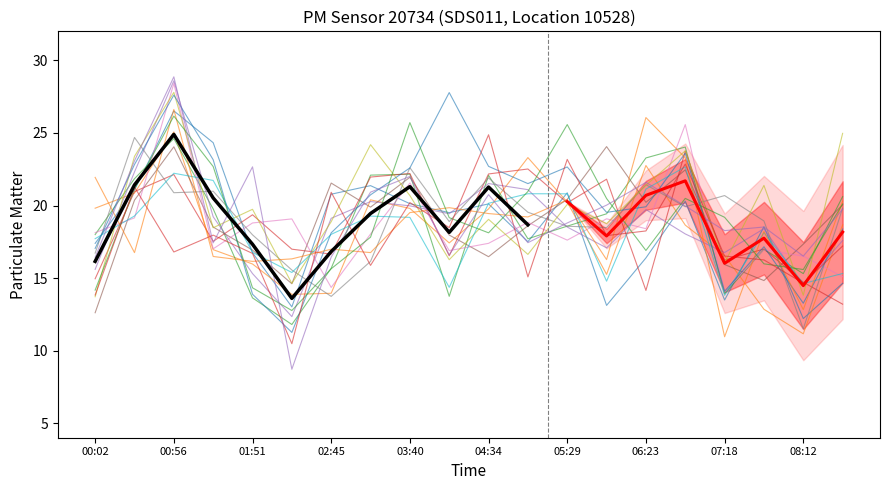

True or false: P1 has a value of 9.3 at 5.

False